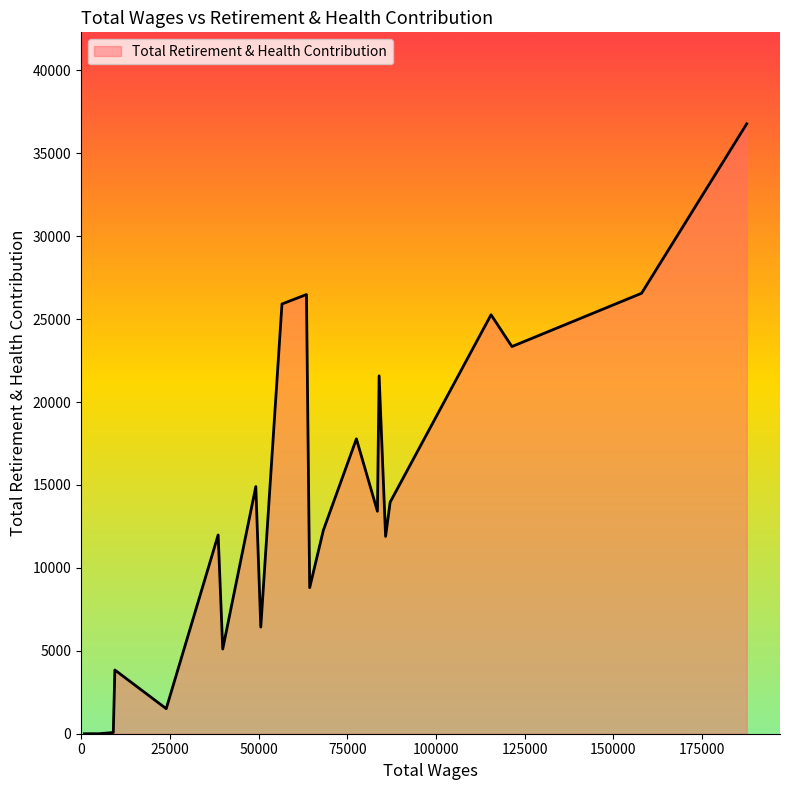

What is the difference between the maximum and minimum values?

36772